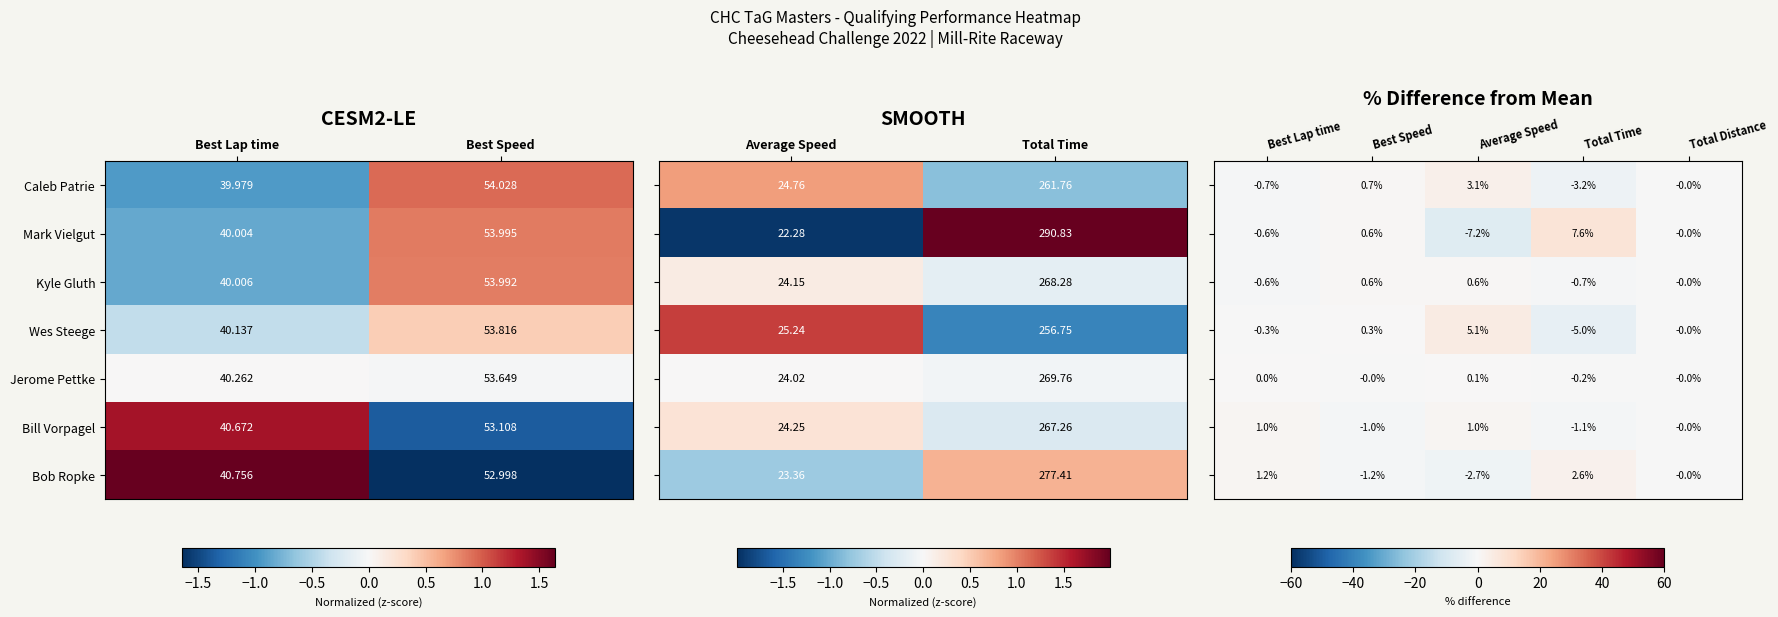

At which label is Caleb Patrie closest to 47?

Best Lap time